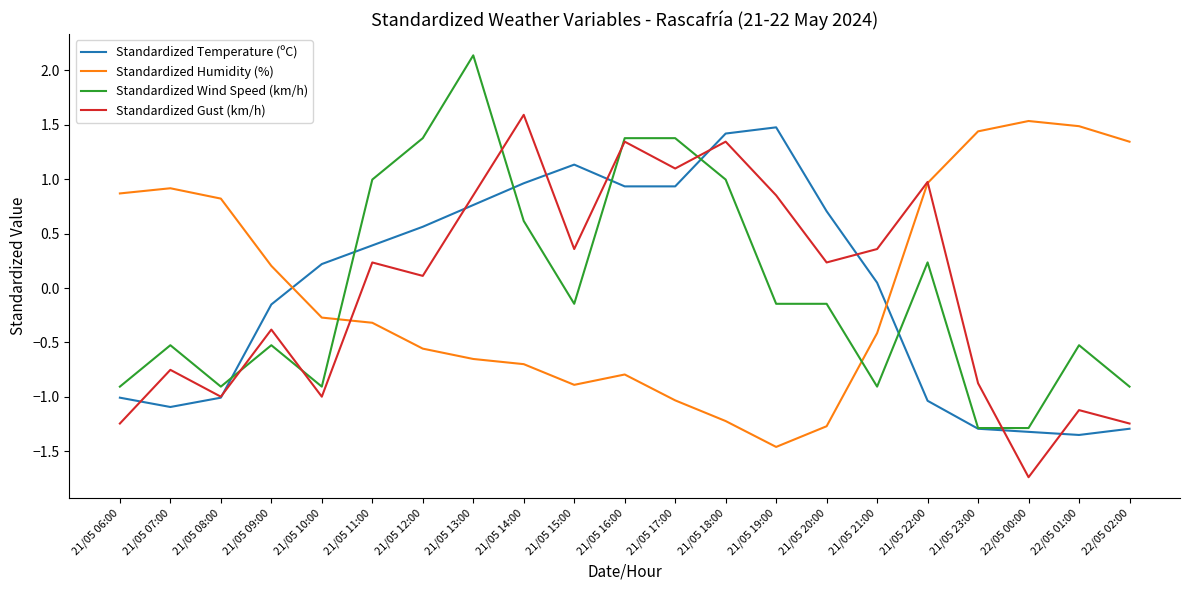

At 21/05 14:00, list the series in order from largest to smallest.

Standardized Gust (km/h), Standardized Temperature (ºC), Standardized Wind Speed (km/h), Standardized Humidity (%)